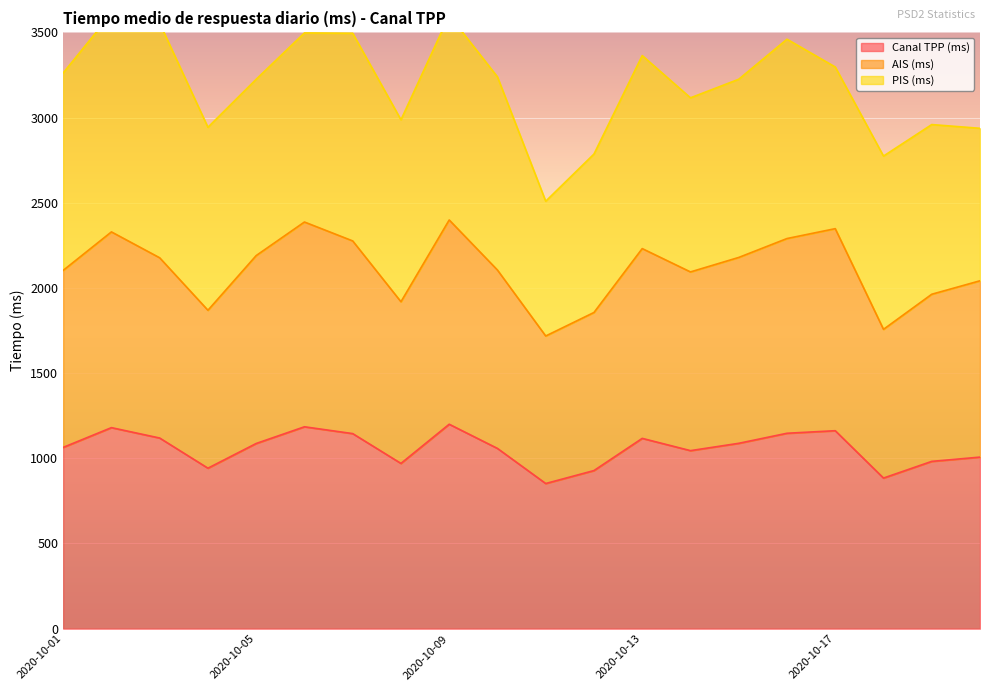

What is the sum of all AIS (ms) values?

42232